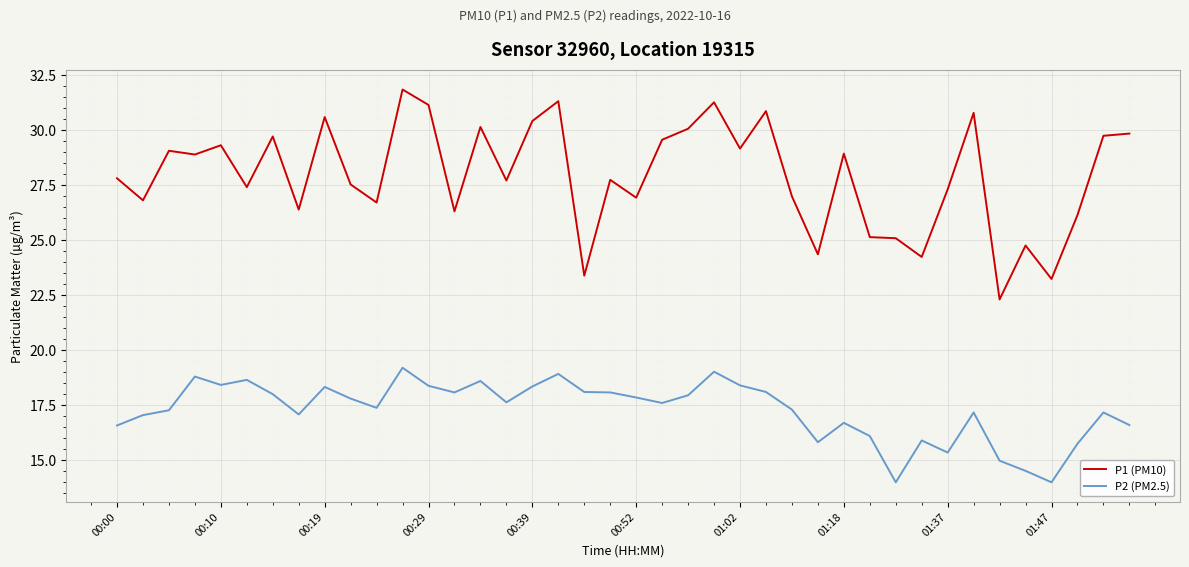

Which series has the largest range (max minus min)?

P1 (PM10)